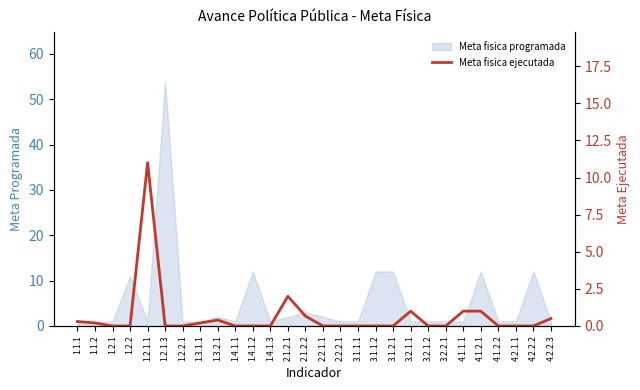

Between 1.2.2 and 1.2.1, which is larger?

1.2.2